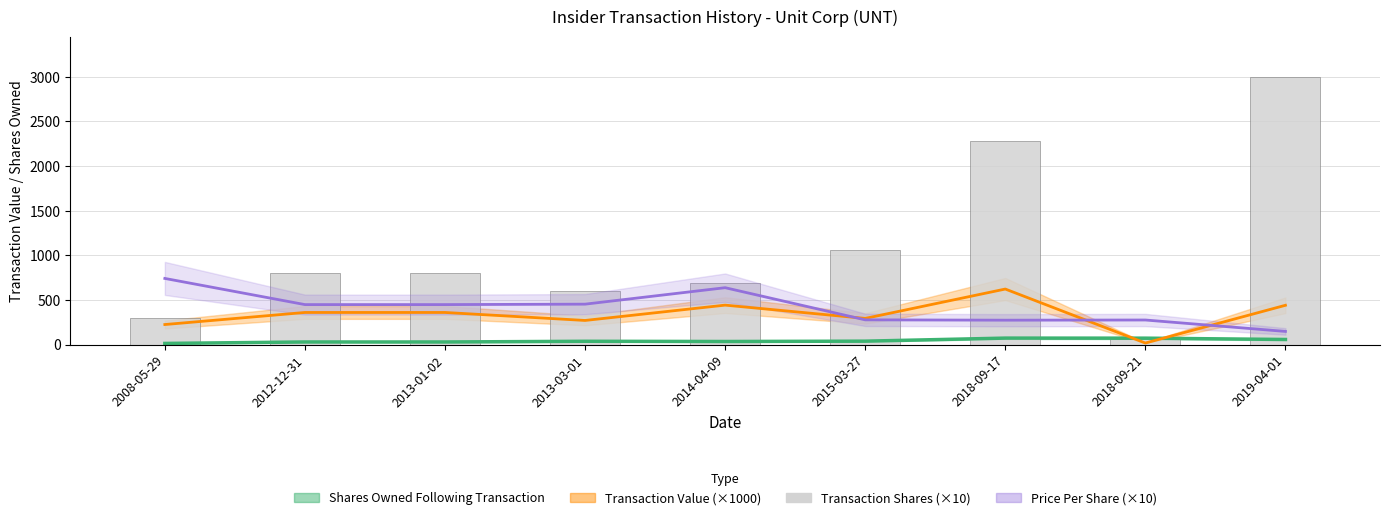

What is the sum of all values?

9596.3